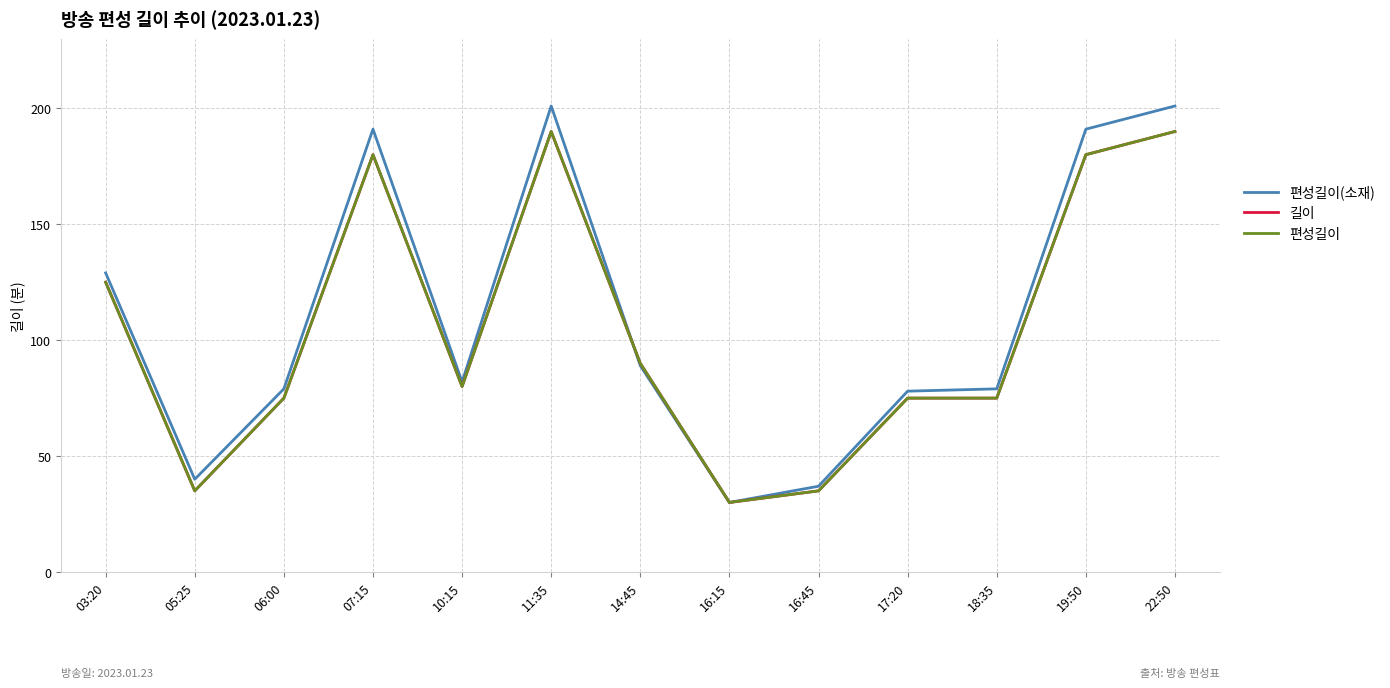

How many lines are shown in the chart?

3